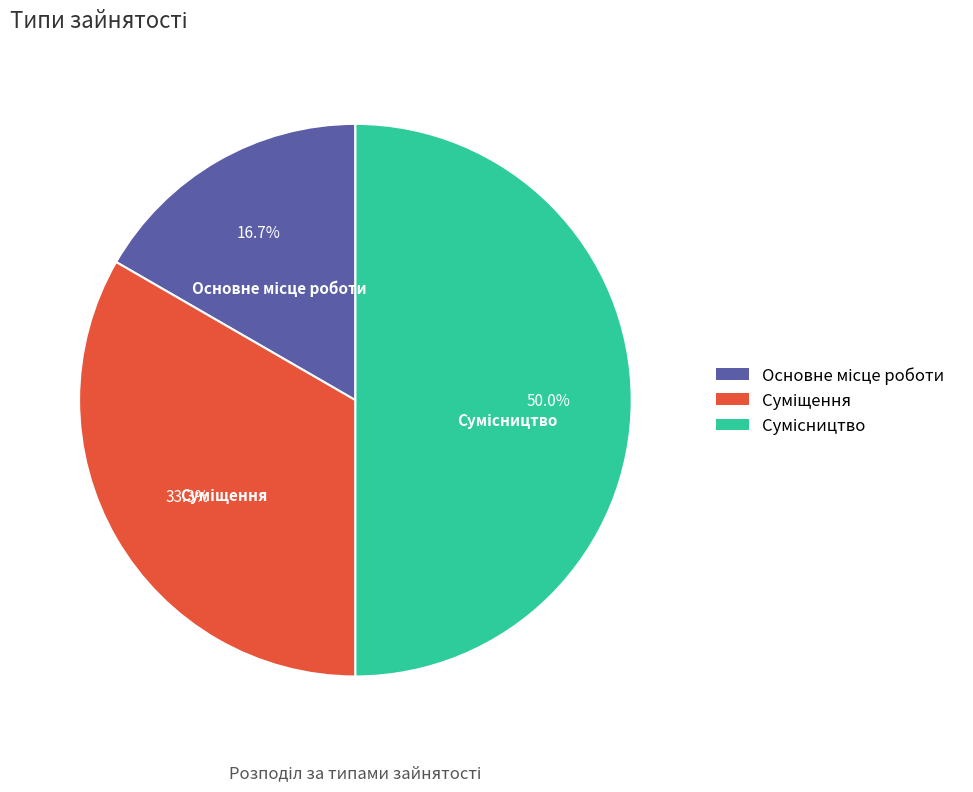

Count the number of slices in the pie.

3